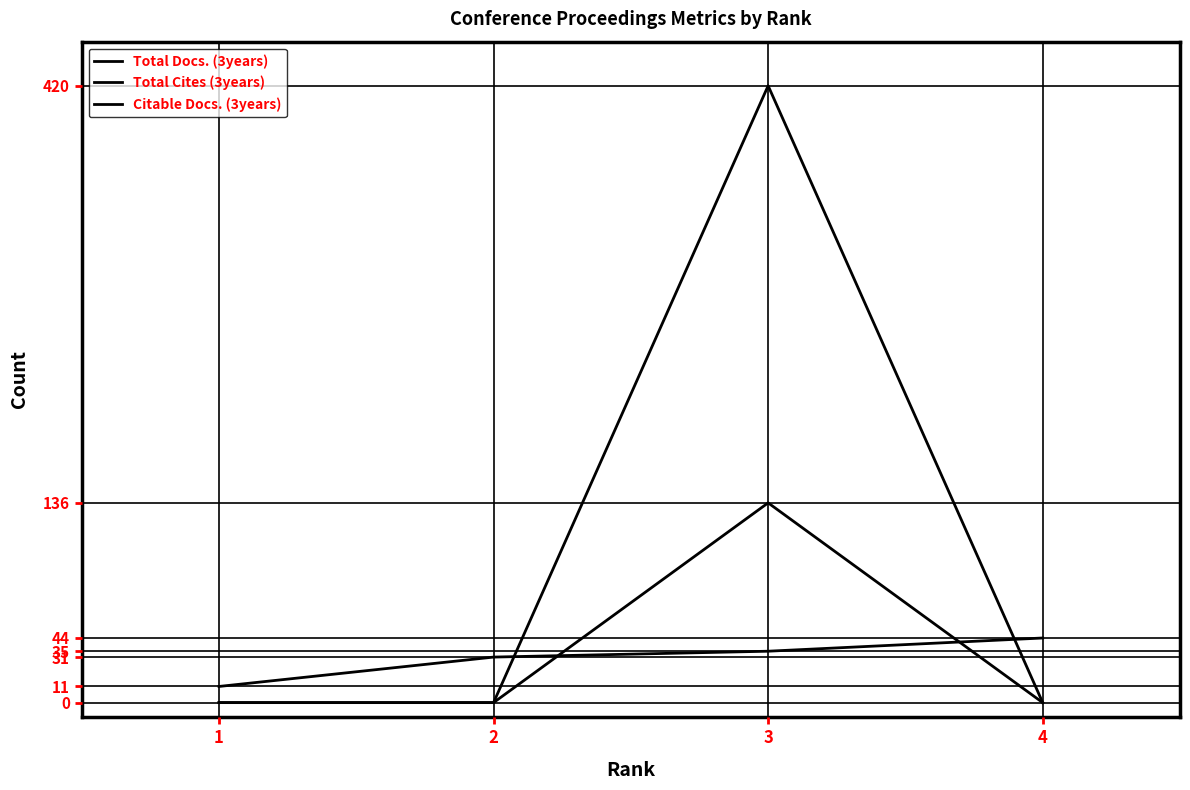

Reading left to right, list all the values displayed in this chart.

Total Docs. (3years): 0	0	136	0
Total Cites (3years): 0	0	420	0
Citable Docs. (3years): 11	31	35	44